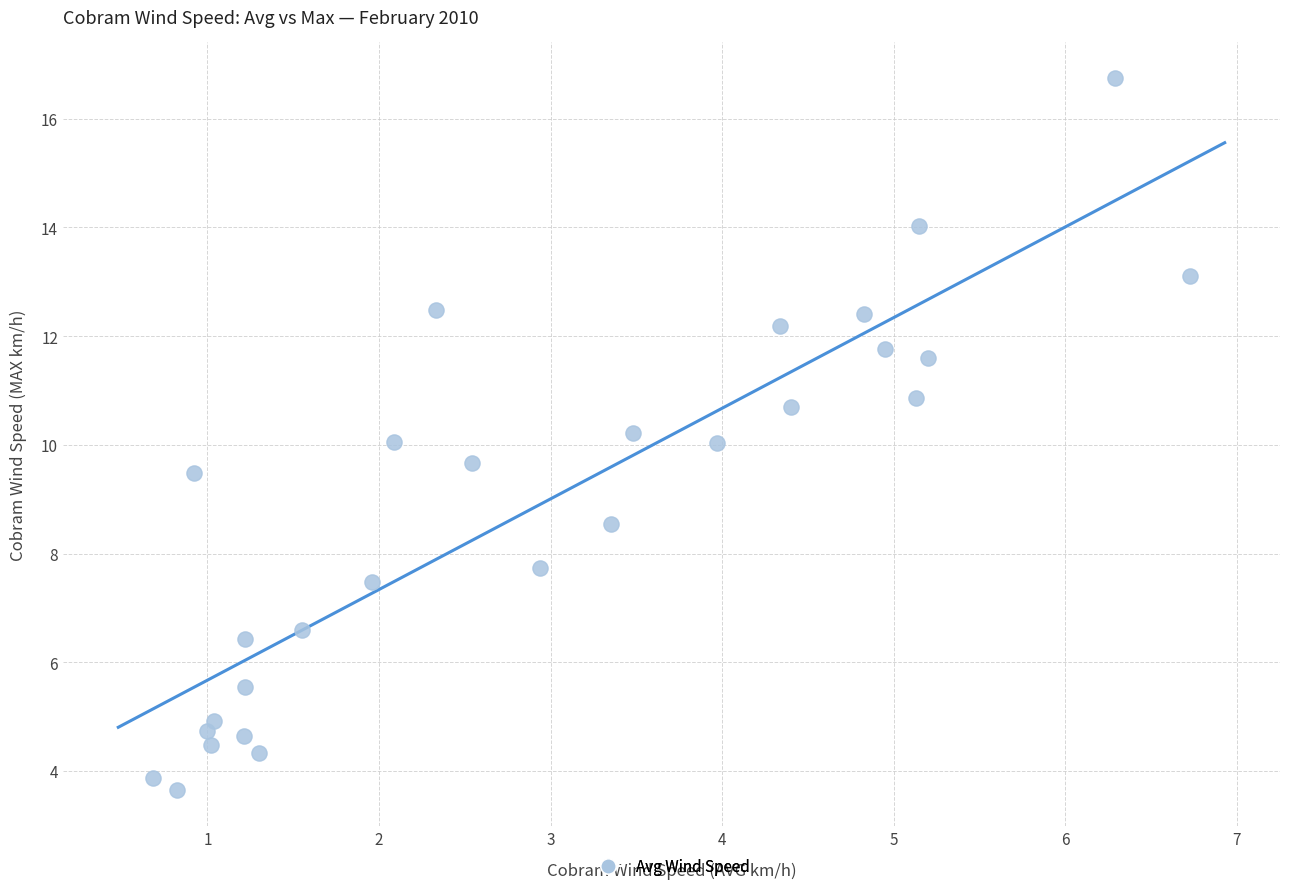

What is the range of Y values (max minus min)?

13.1